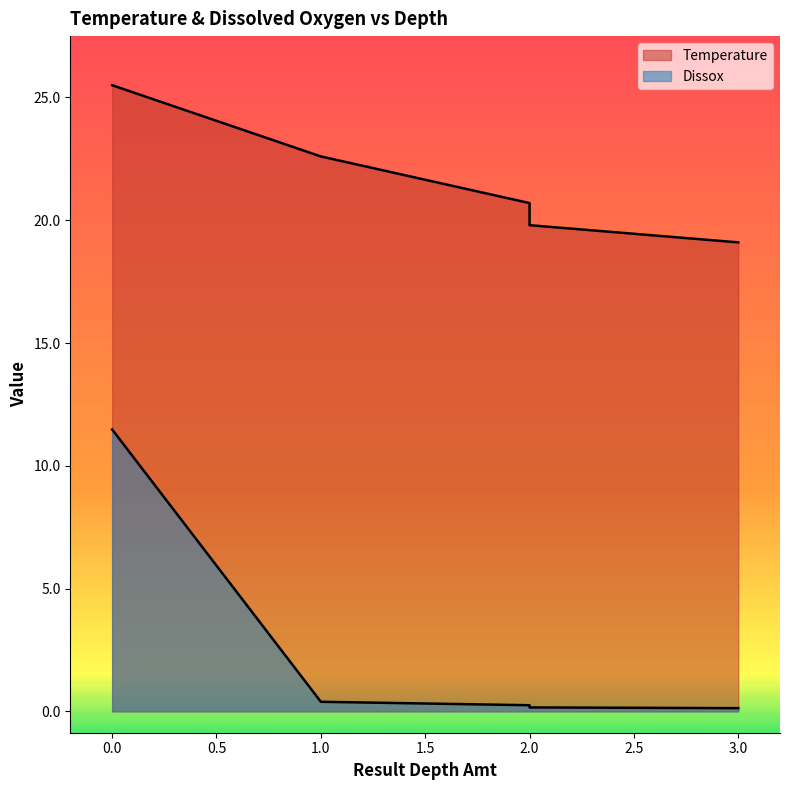

True or false: Temperature and Dissox cross at least once.

False